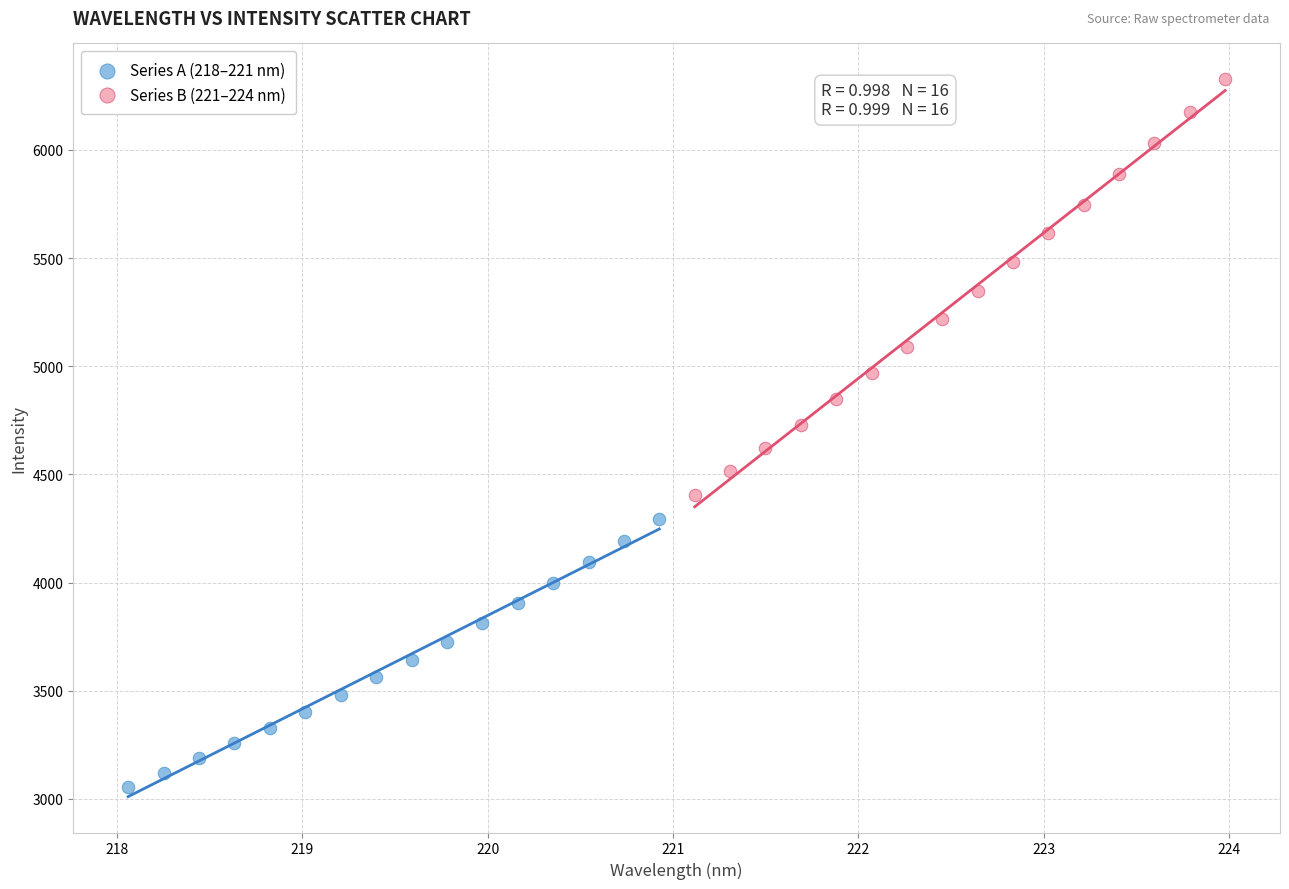

Which series reaches the maximum Y coordinate?

Series B (221–224 nm)